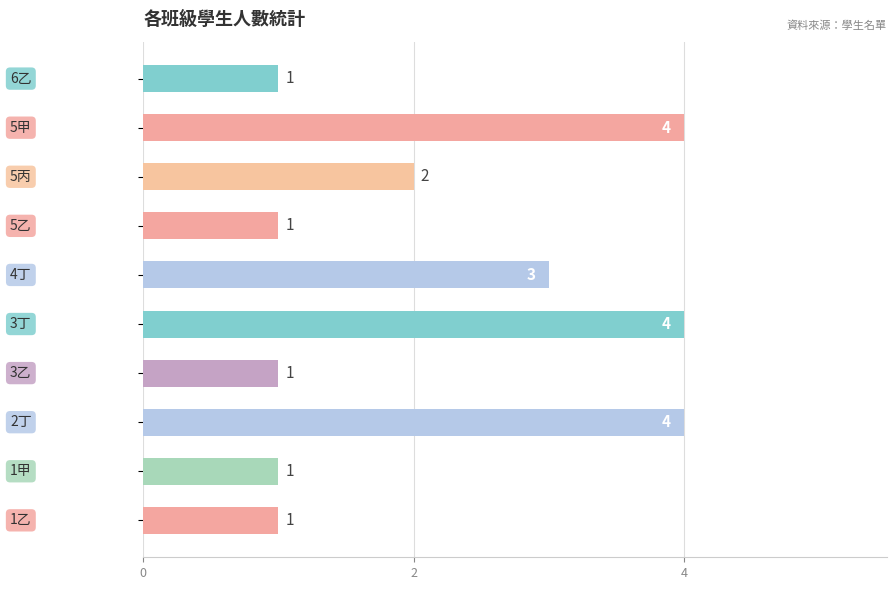

What is the maximum value shown in the chart?

4